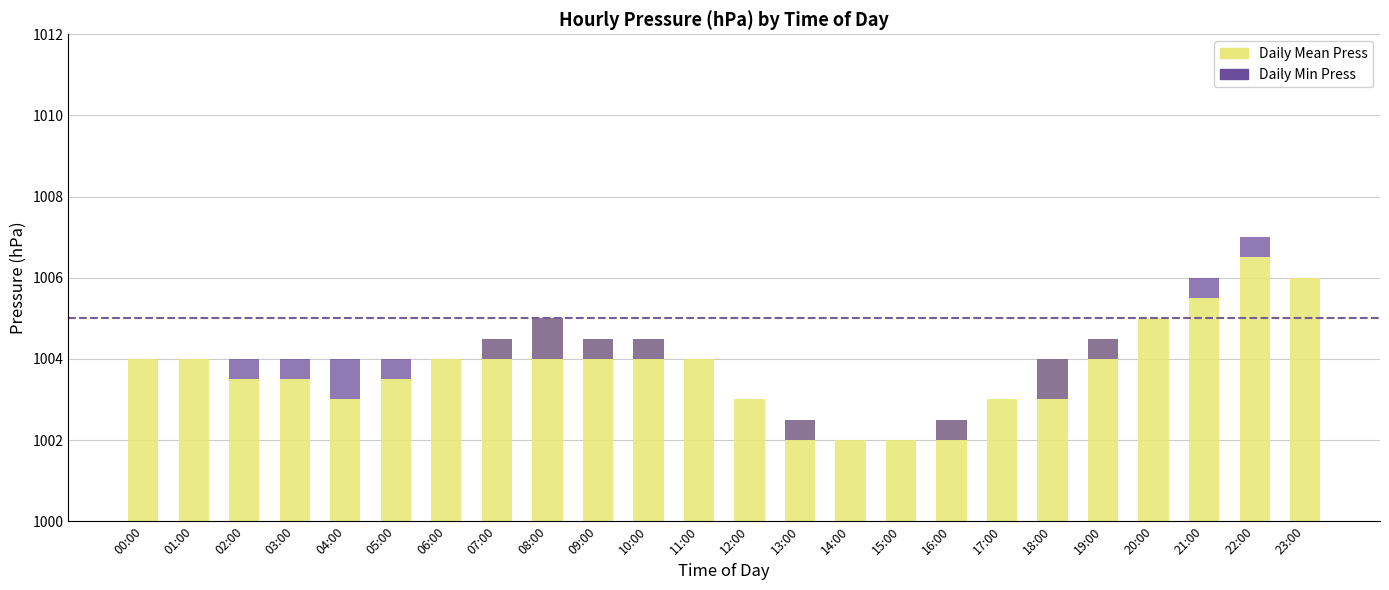

What are all the series names shown in the legend?

Daily Mean Press, Daily Min Press